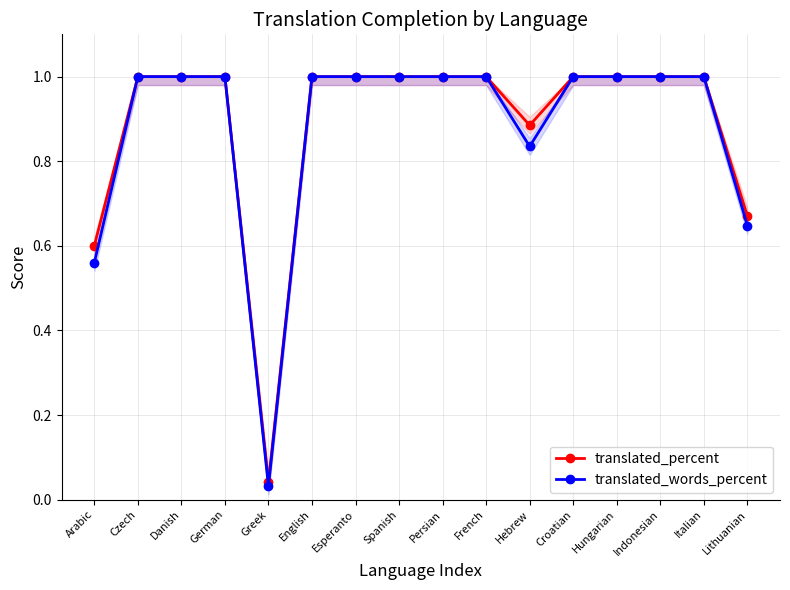

What position from the left is Hebrew?

11